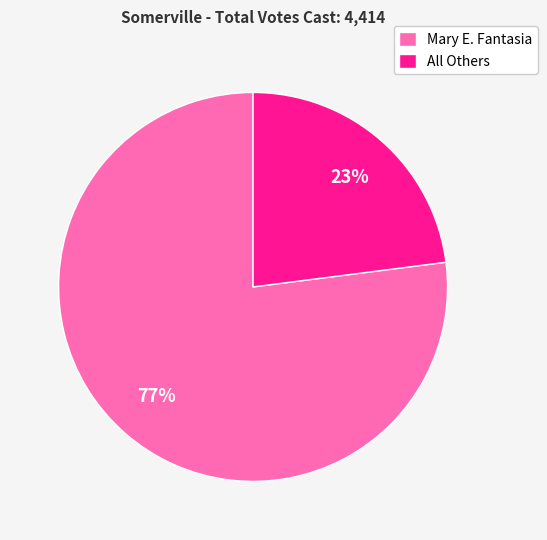

To the nearest percent, what portion does Mary E. Fantasia represent?

77%